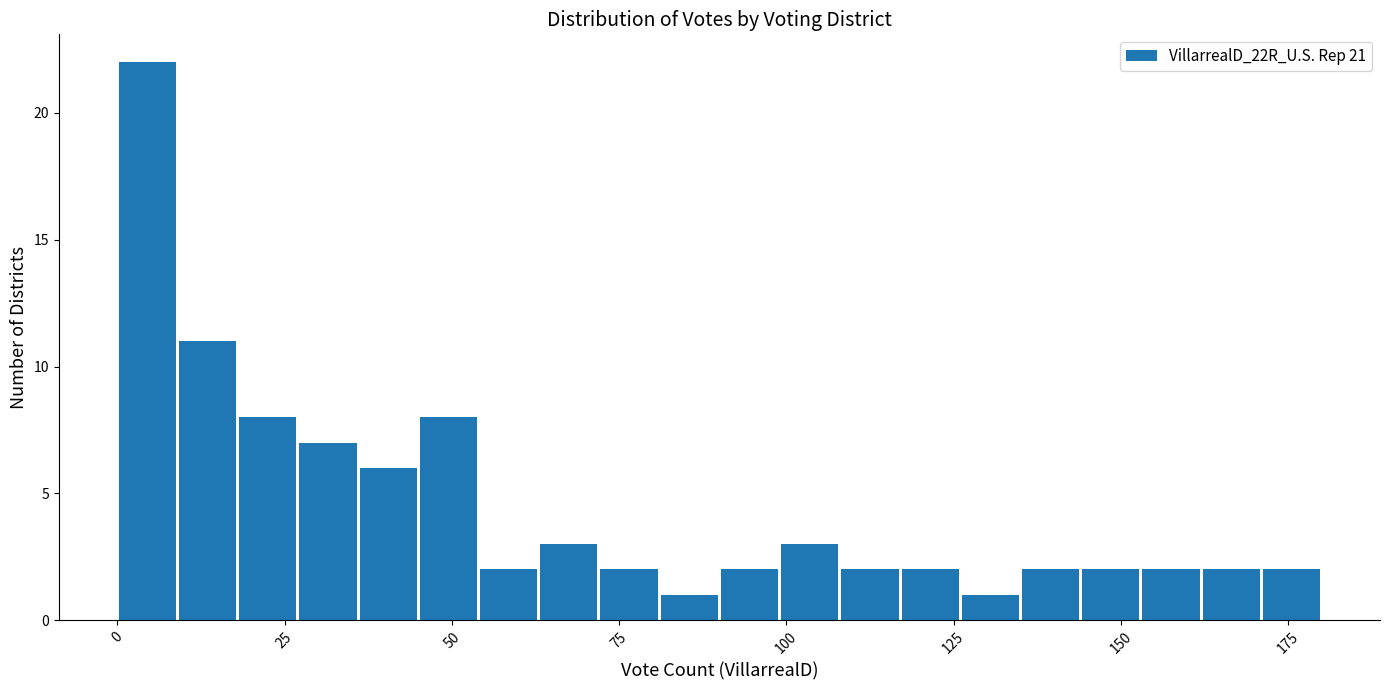

Around what value on the x-axis is the tallest bar? Give the approximate position of its centre, as read against the axis.

5